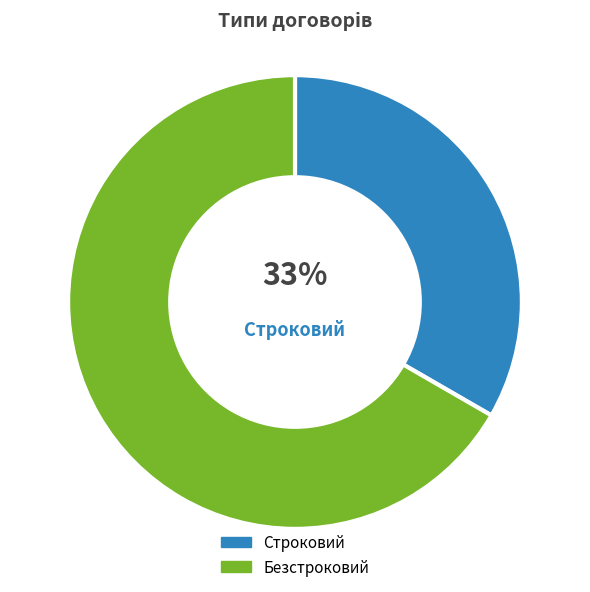

What is the smallest slice in the pie chart?

Строковий